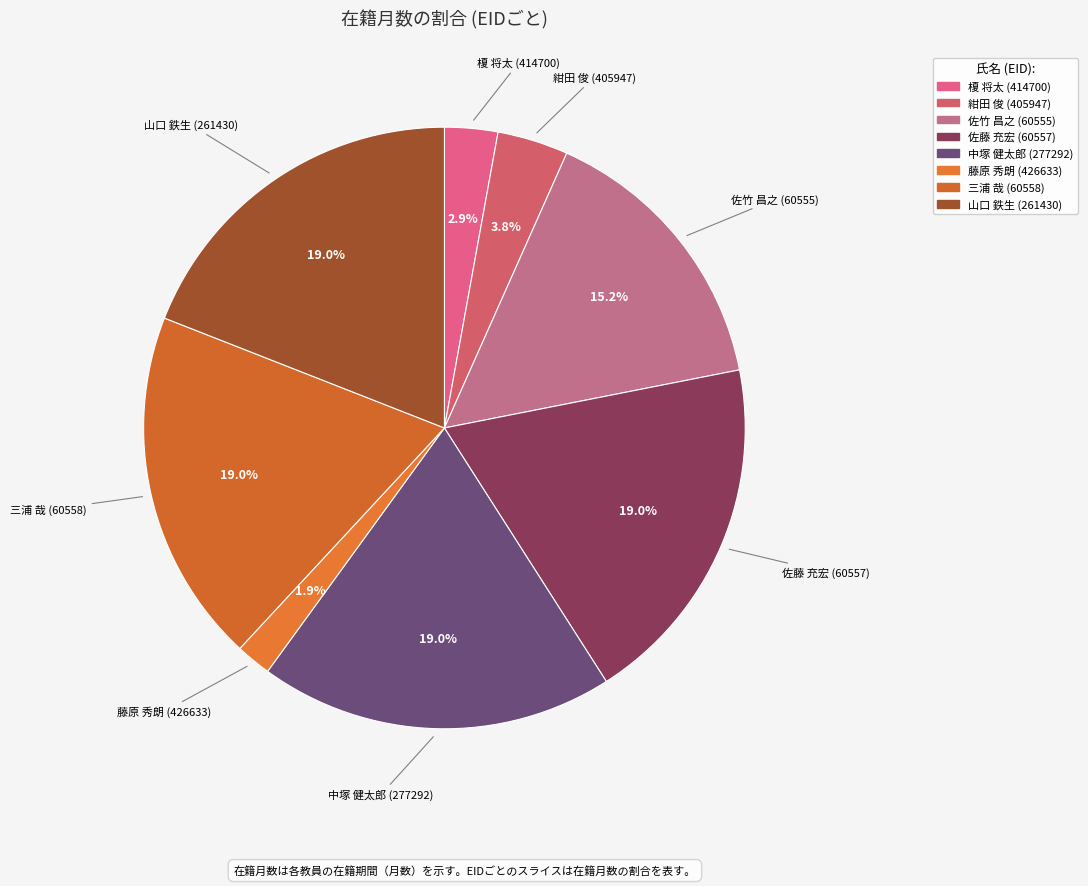

Is 佐藤 充宏 (60557) the majority of the pie?

No